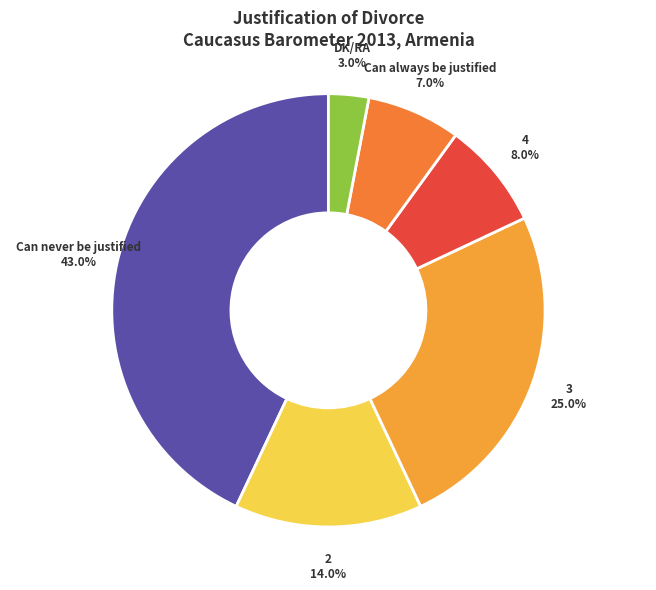

Which category has the biggest portion of the pie?

Can never be justified